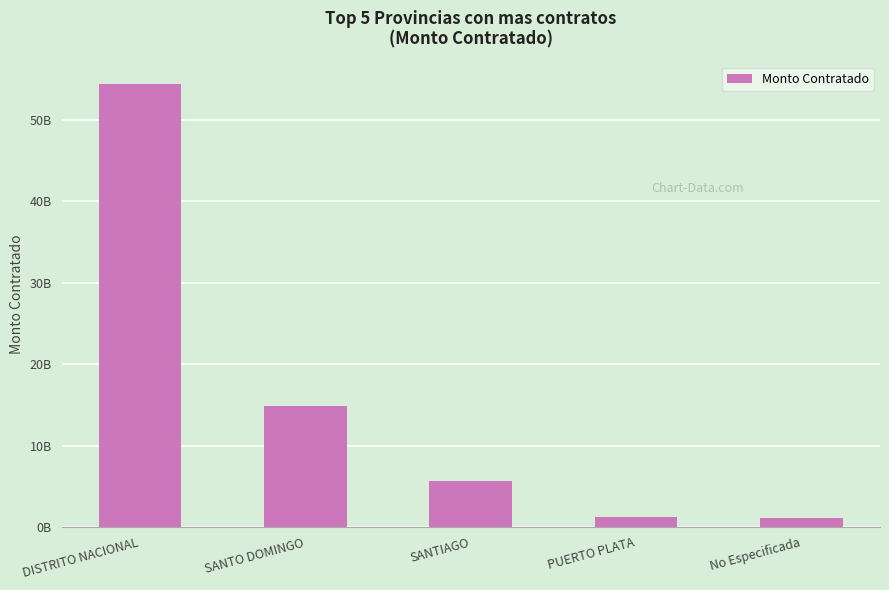

At which category does the chart reach its peak across all series?

DISTRITO NACIONAL